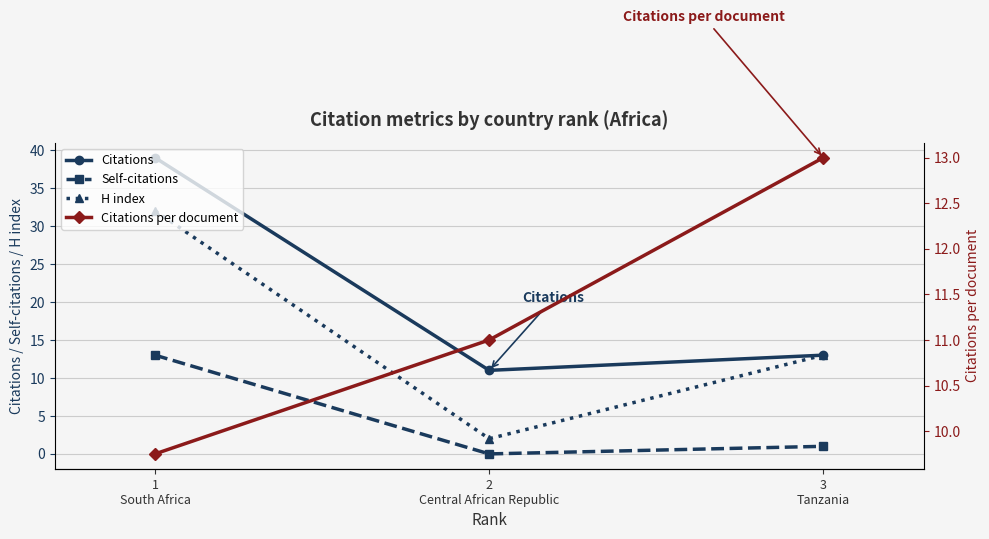

Reading right to left, extract all data points from this chart.

Citations: 3
Tanzania=13.0	2
Central African Republic=11.0	1
South Africa=39.0
Self-citations: 3
Tanzania=1.0	2
Central African Republic=0.0	1
South Africa=13.0
H index: 3
Tanzania=13.0	2
Central African Republic=2.0	1
South Africa=32.0
Citations per document: 3
Tanzania=13.0	2
Central African Republic=11.0	1
South Africa=9.8